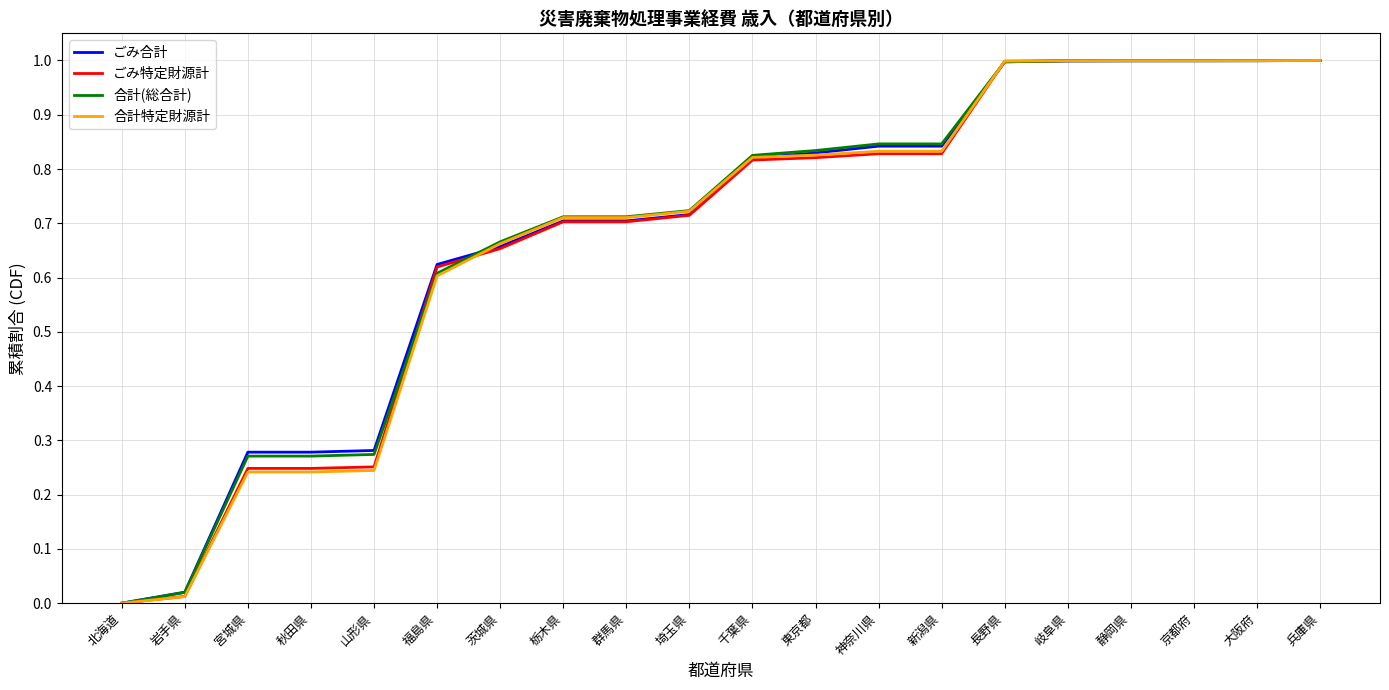

What is the greatest value displayed?

1.0